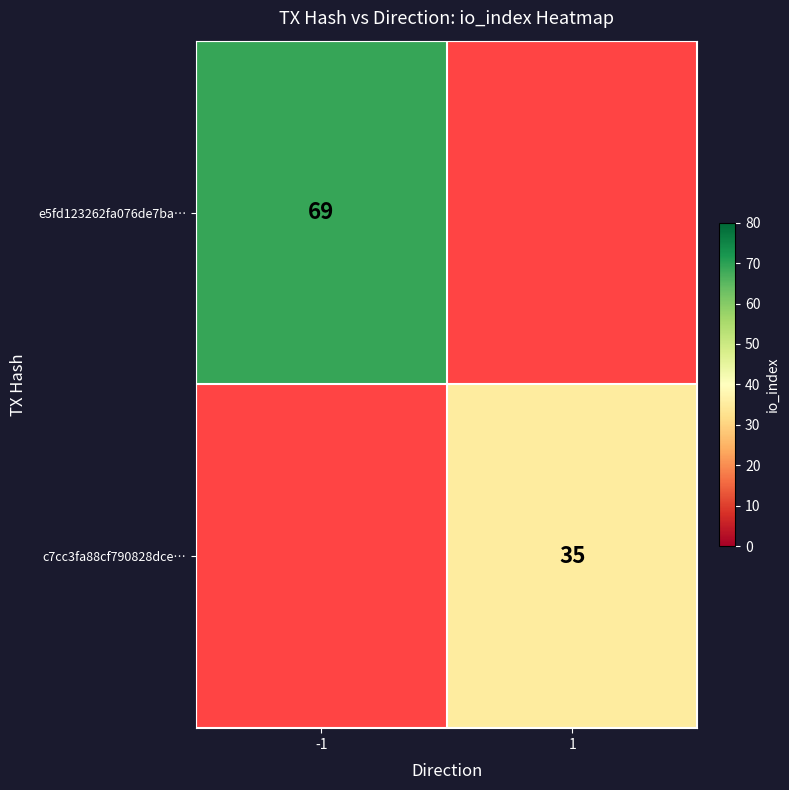

True or false: e5fd123262fa076de7ba… has a value of 69 at -1.

True